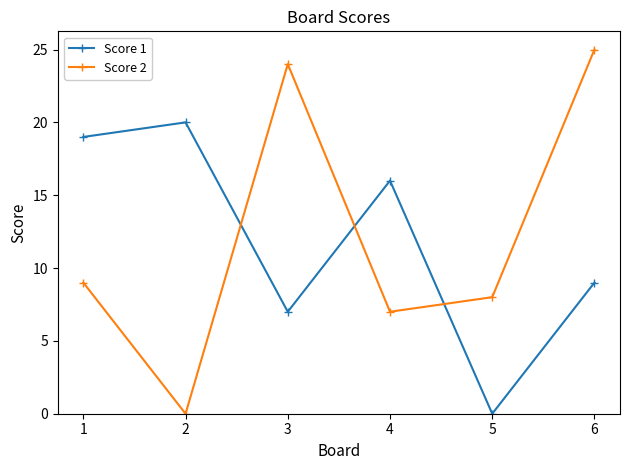

In Score 2, how many points are higher than both neighbors (excluding endpoints)?

1